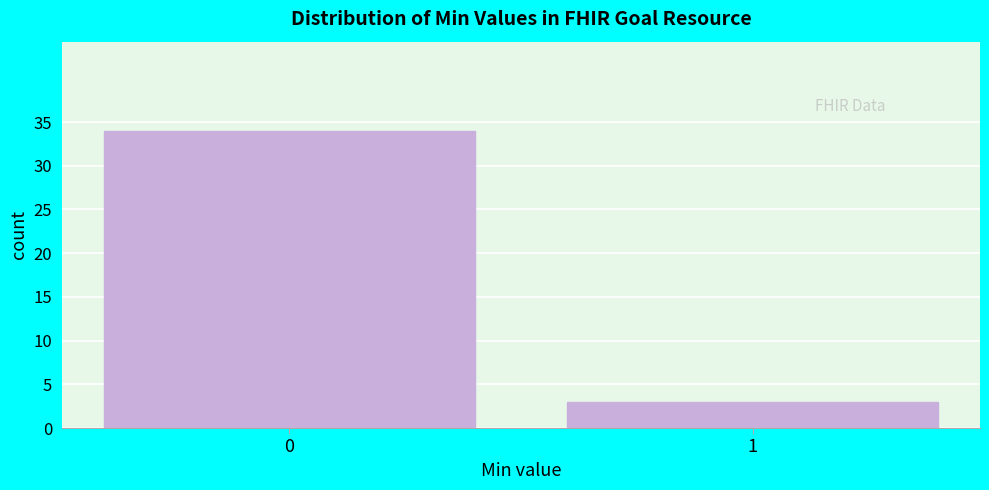

Reading left to right, list all the values displayed in this chart.

0=34	1=3